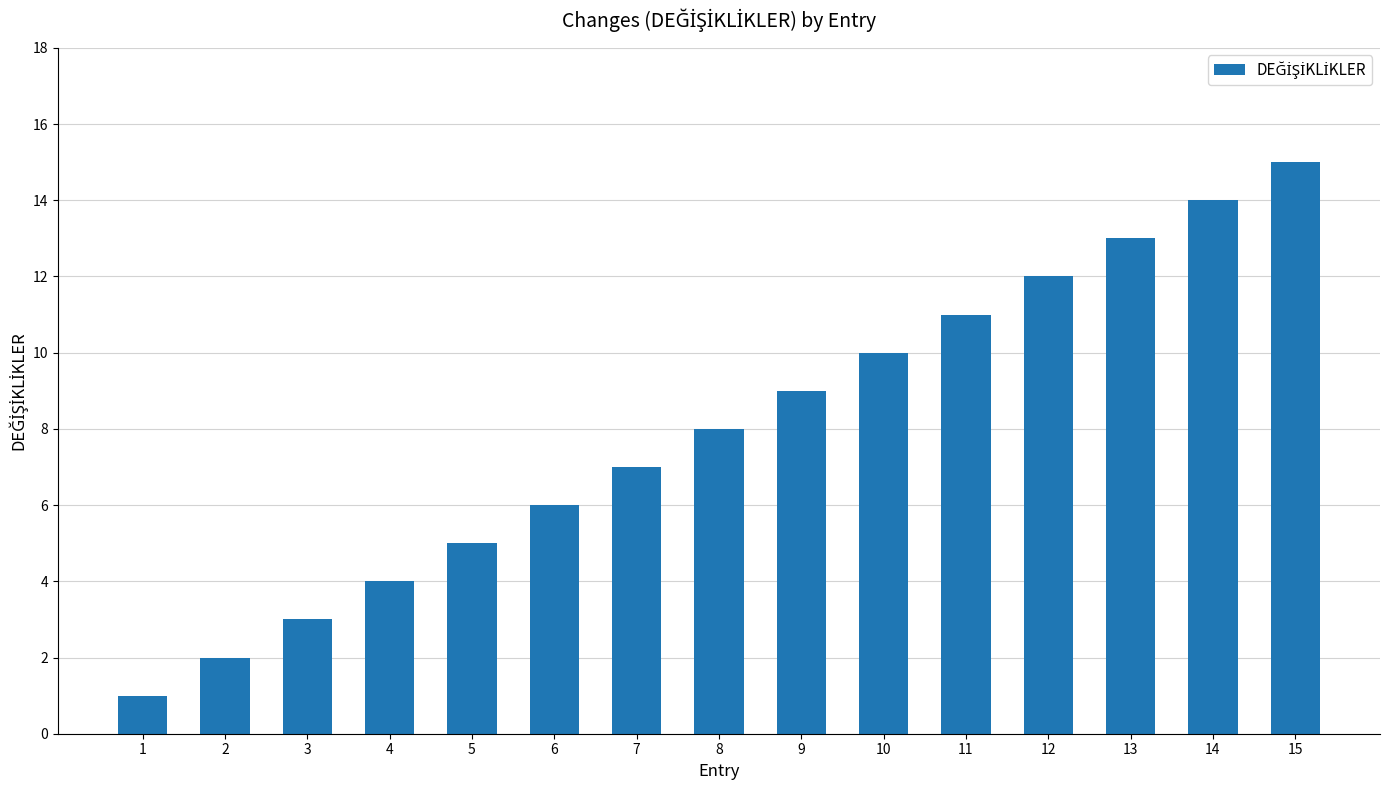

Reading left to right, transcribe all the data shown in this chart.

1	2	3	4	5	6	7	8	9	10	11	12	13	14	15